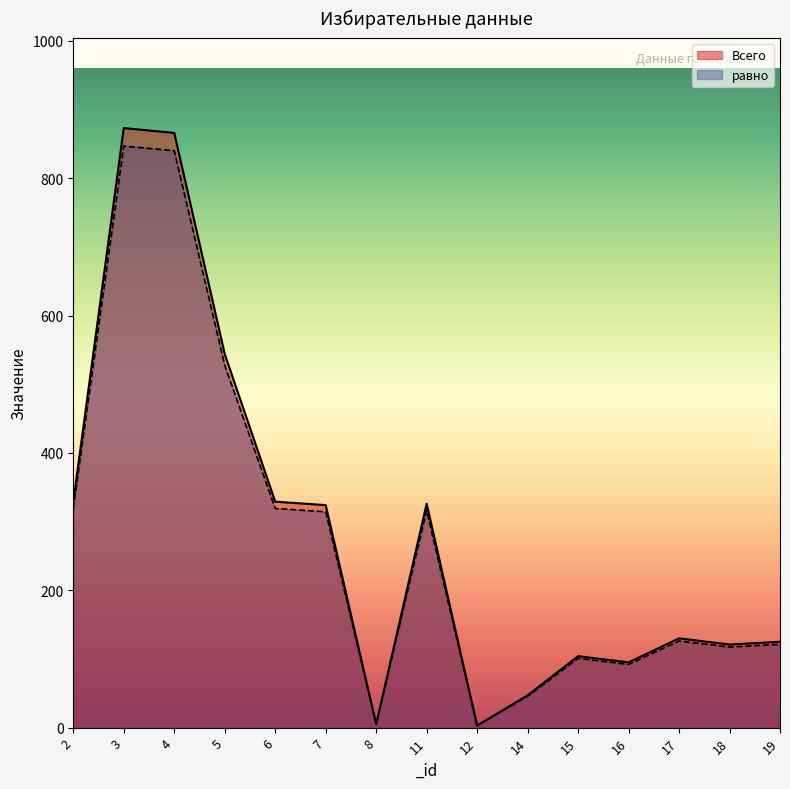

True or false: равно and Всего intersect in this chart.

False